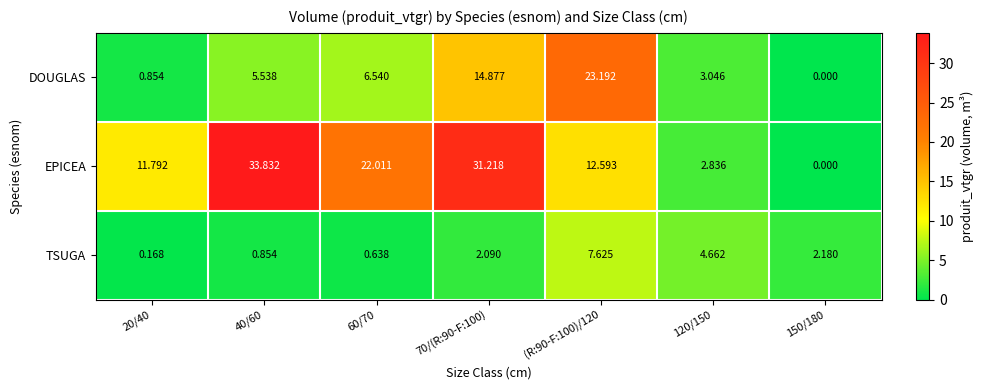

Which series changed the most between (R:90-F:100)/120 and 150/180?

DOUGLAS